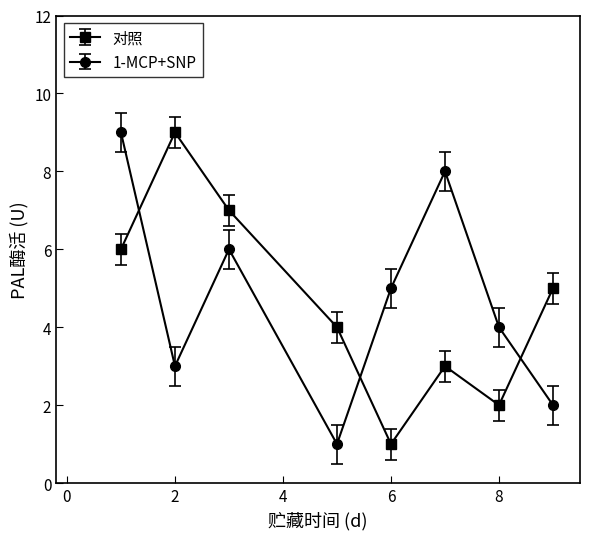

True or false: 1-MCP+SNP and 对照 cross at least once.

True